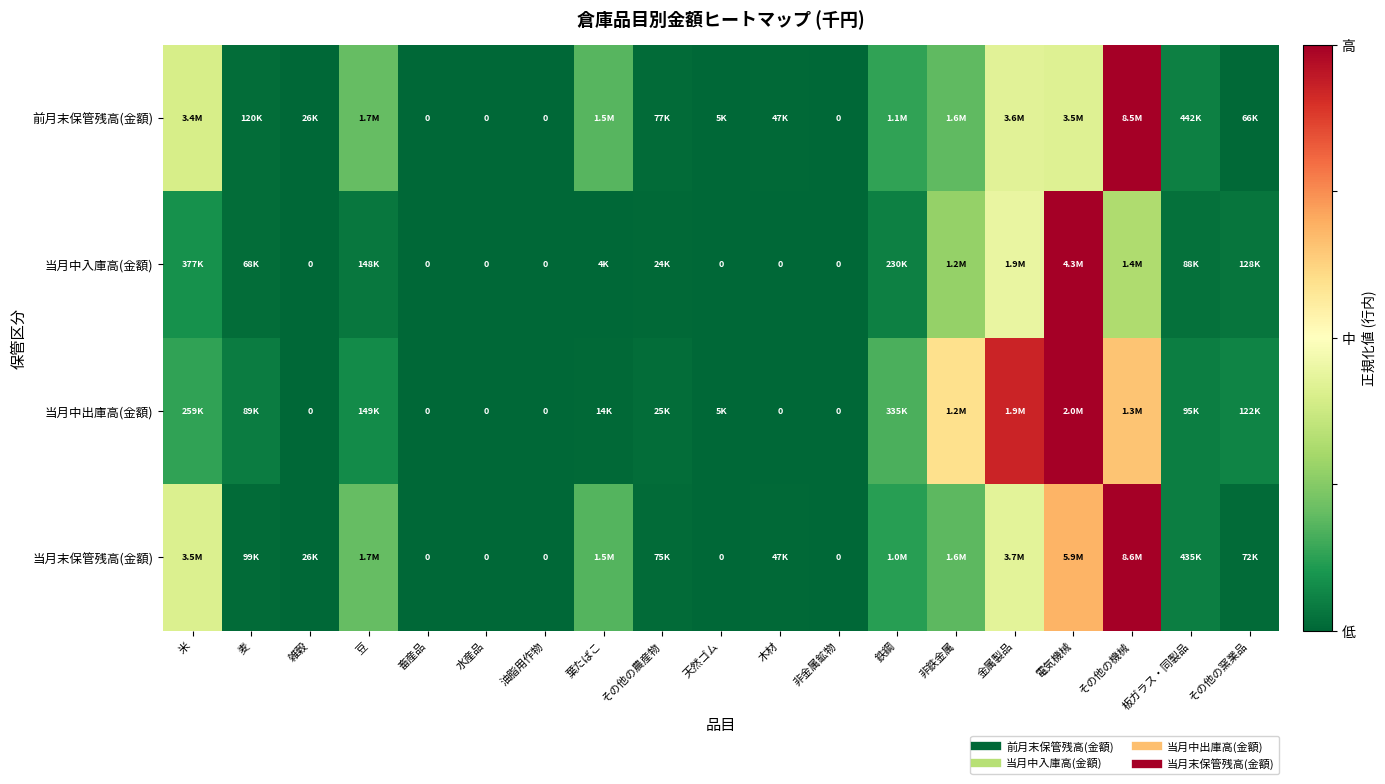

Is it true that 当月末保管残高(金額) equals 0.3 at その他の機械?

False